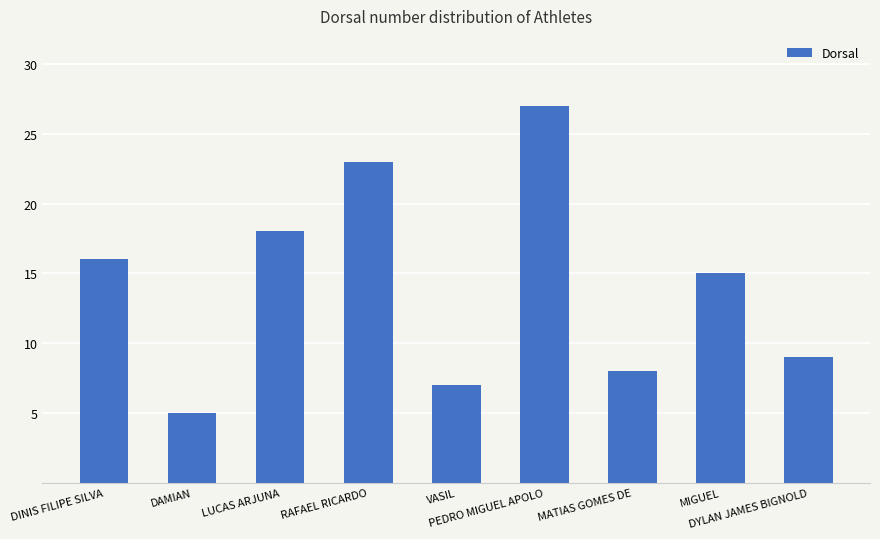

Where is the data nearest to the value 16?

DINIS FILIPE SILVA